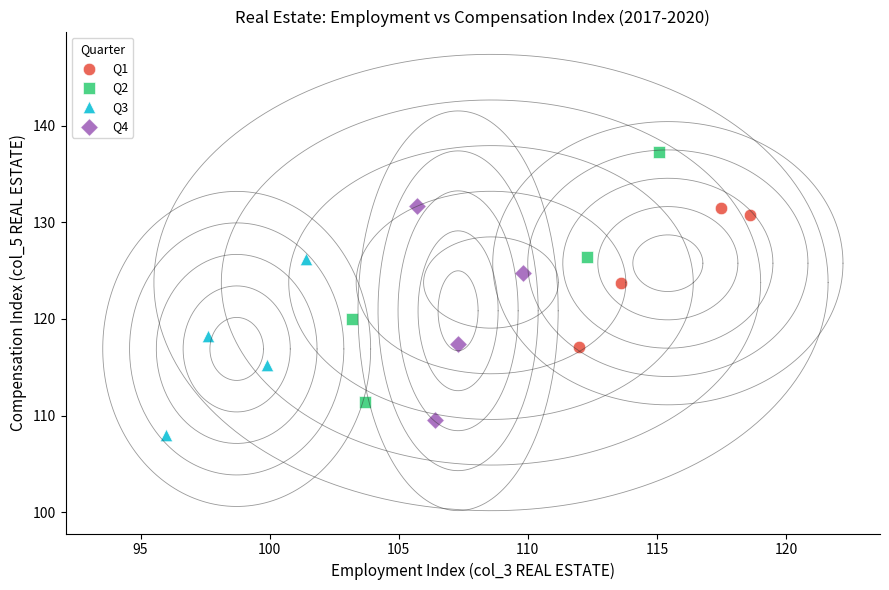

Which series contains the lowest Y value?

Q3